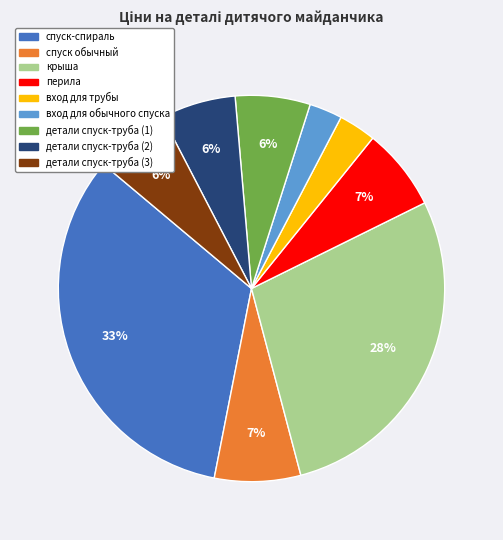

Which category has the biggest portion of the pie?

спуск-спираль